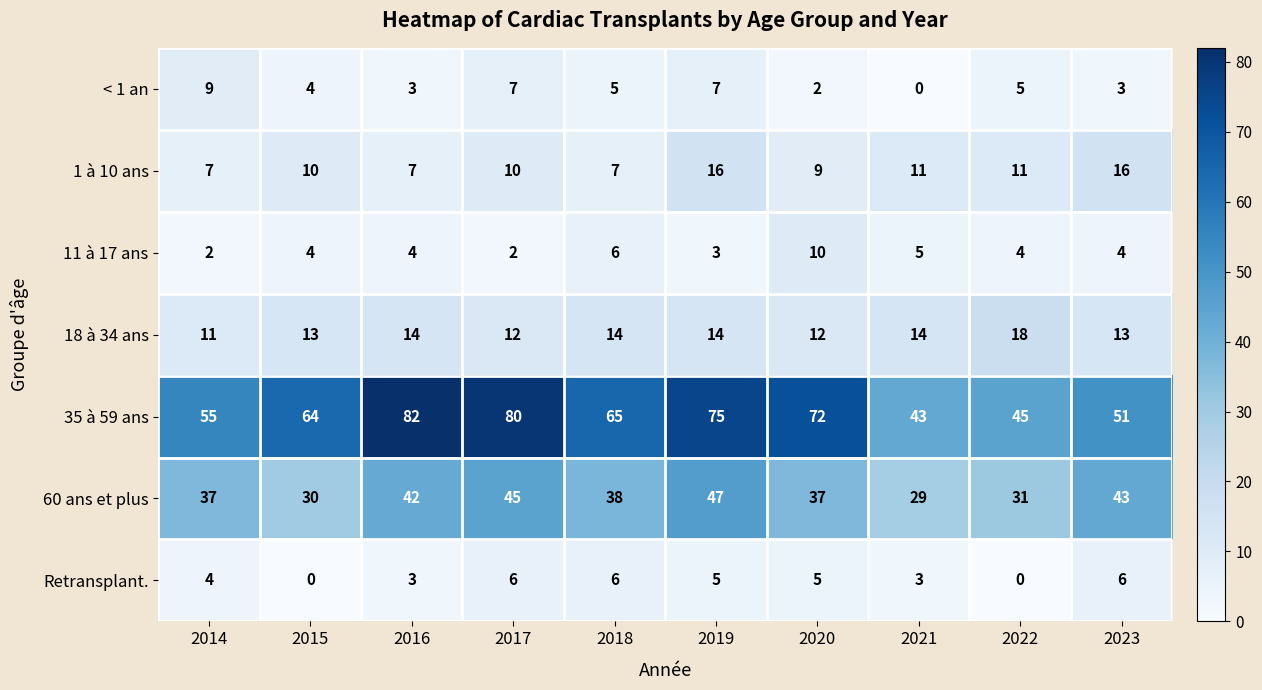

What is the difference between the second highest and second lowest values in the 11 à 17 ans series?

4